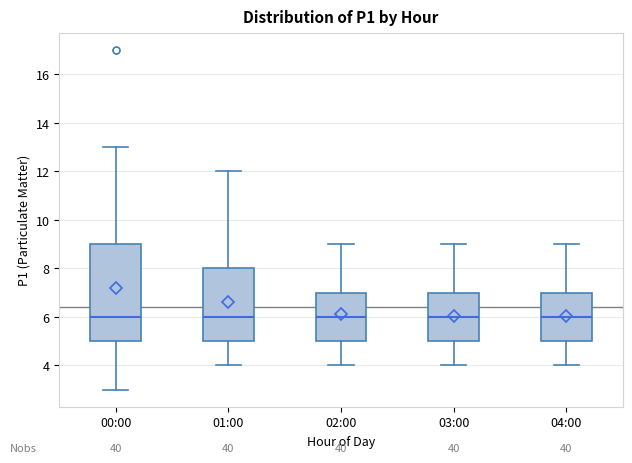

Where is the lower edge of the box for 00:00 on the y-axis? The values are not printed on the chart, so give them approximately, as read against the axis.

5